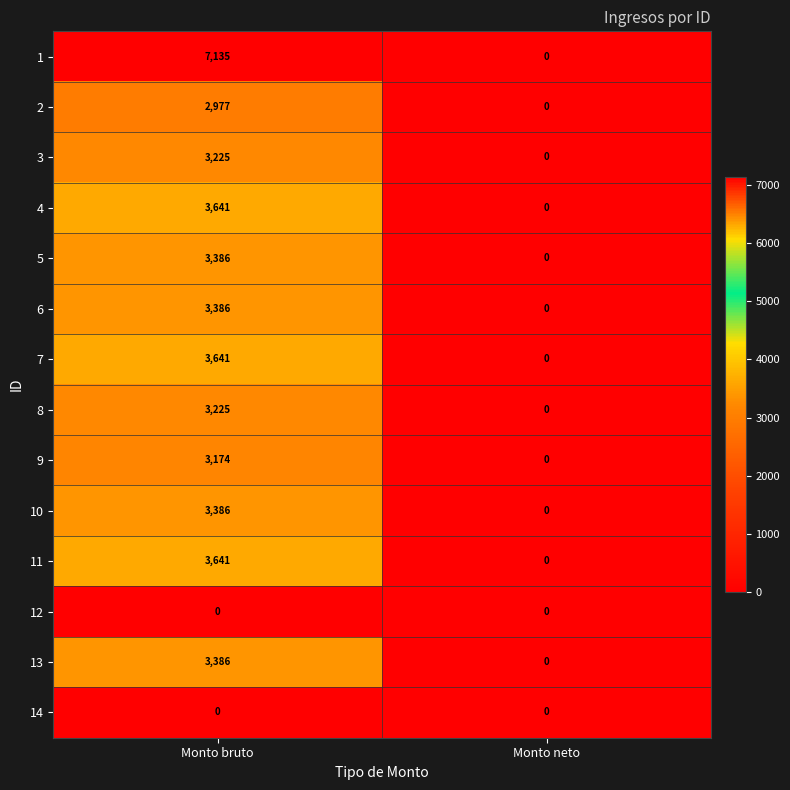

List the labels in order of 6 value, smallest first.

Monto neto, Monto bruto